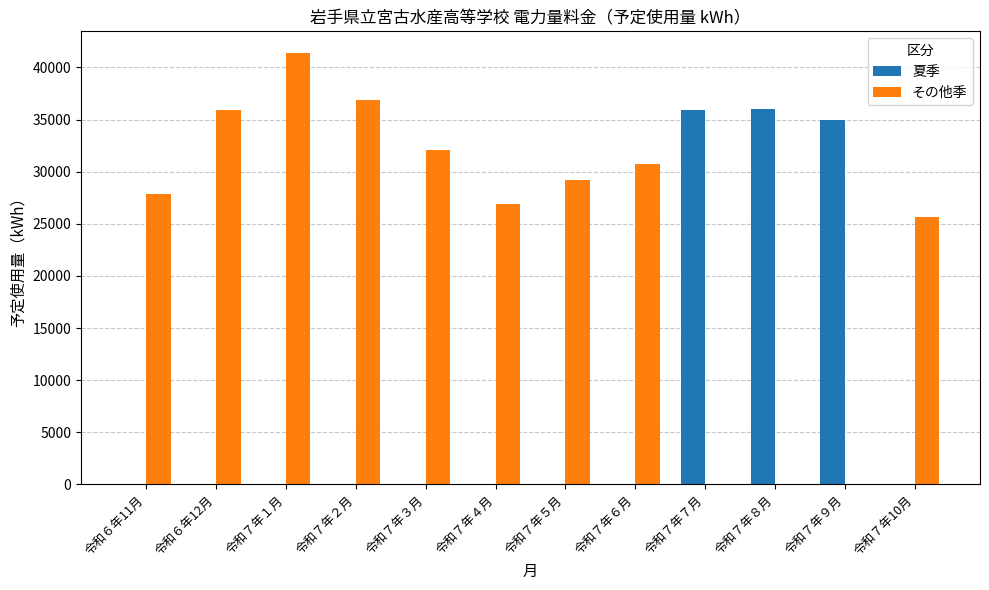

The value of 夏季 at 令和６年11月 is 0. True or false?

True